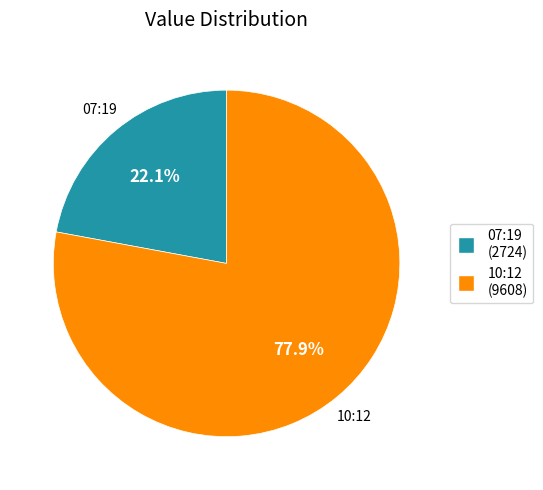

To the nearest percent, what is the difference between the largest and smallest slice percentages?

56%